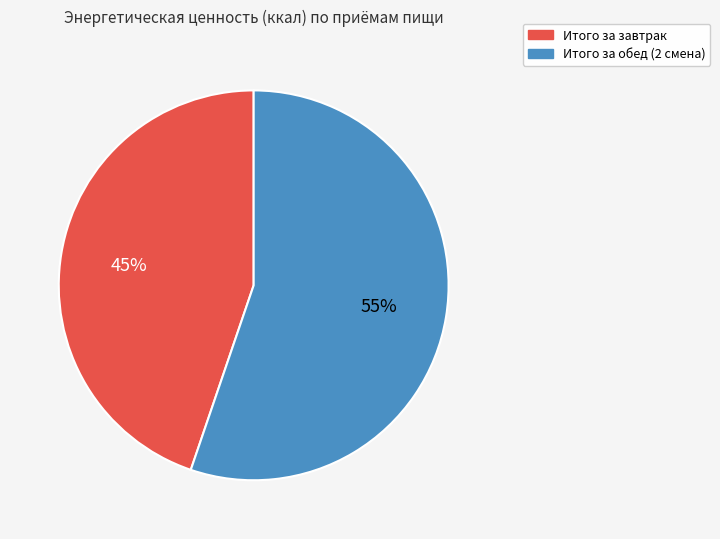

Which category accounts for the majority?

Итого за обед (2 смена)